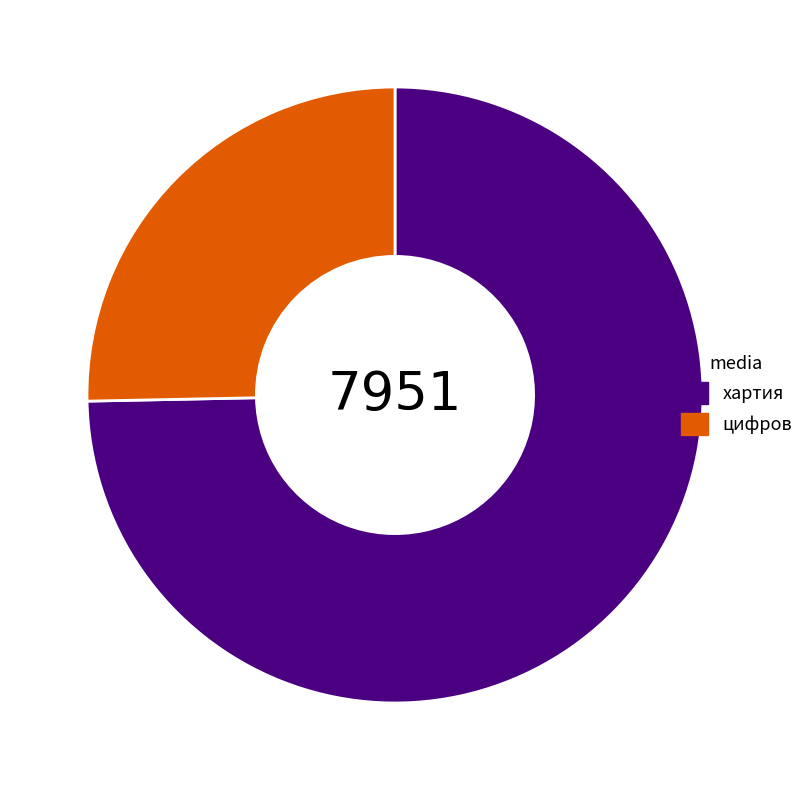

Is it true that цифров is 25% of the pie?

True